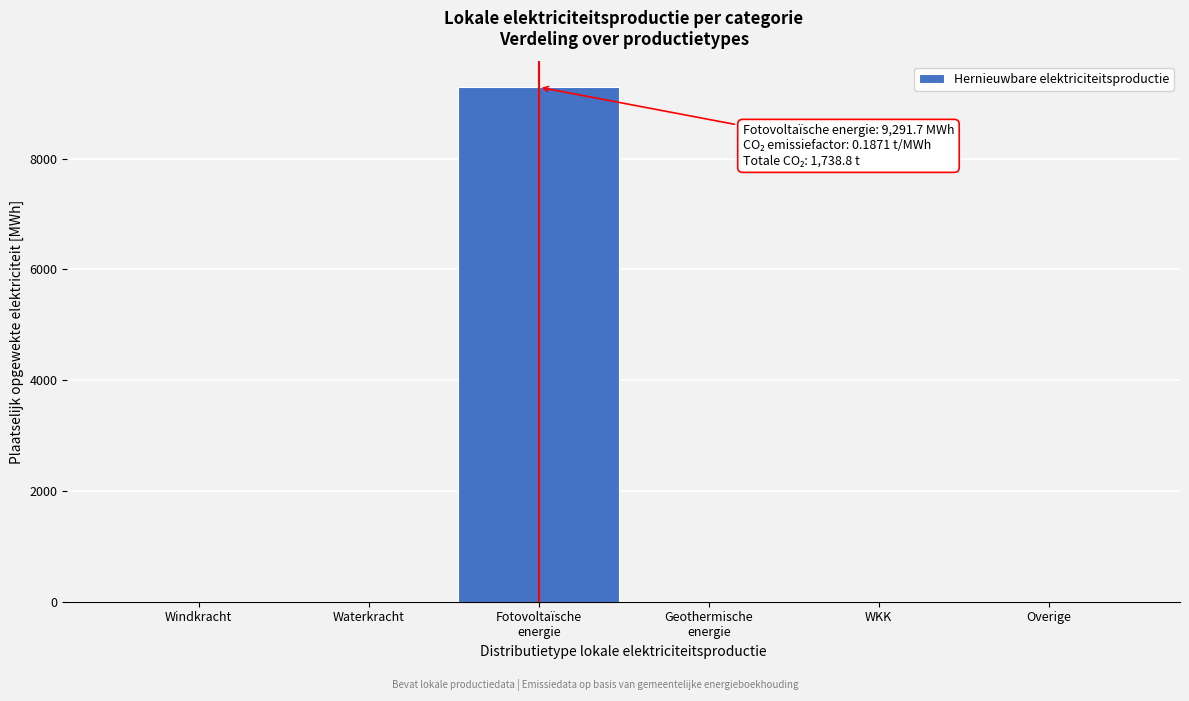

What is the greatest value displayed?

9291.7